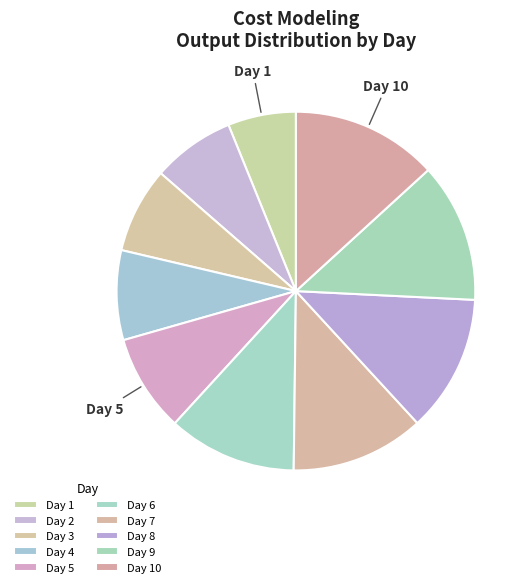

The Day 6 slice represents 25% of the pie. True or false?

False